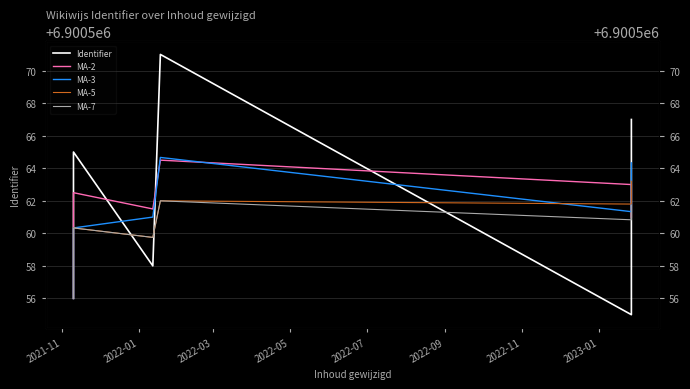

How many lines are shown in the chart?

5